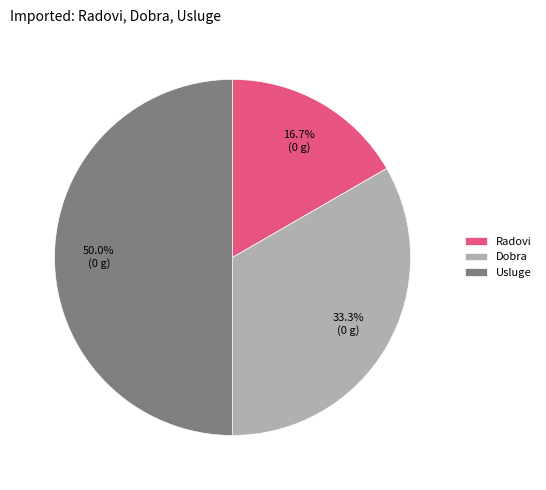

Is it true that Dobra is 48% of the pie?

False